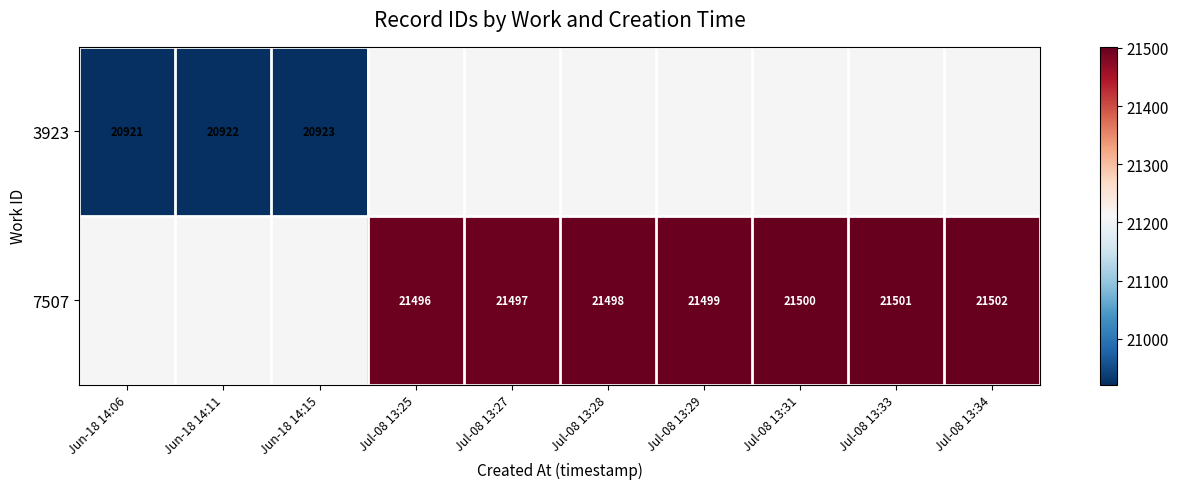

The 3923 series shows 20921 at Jun-18 14:06. True or false?

True